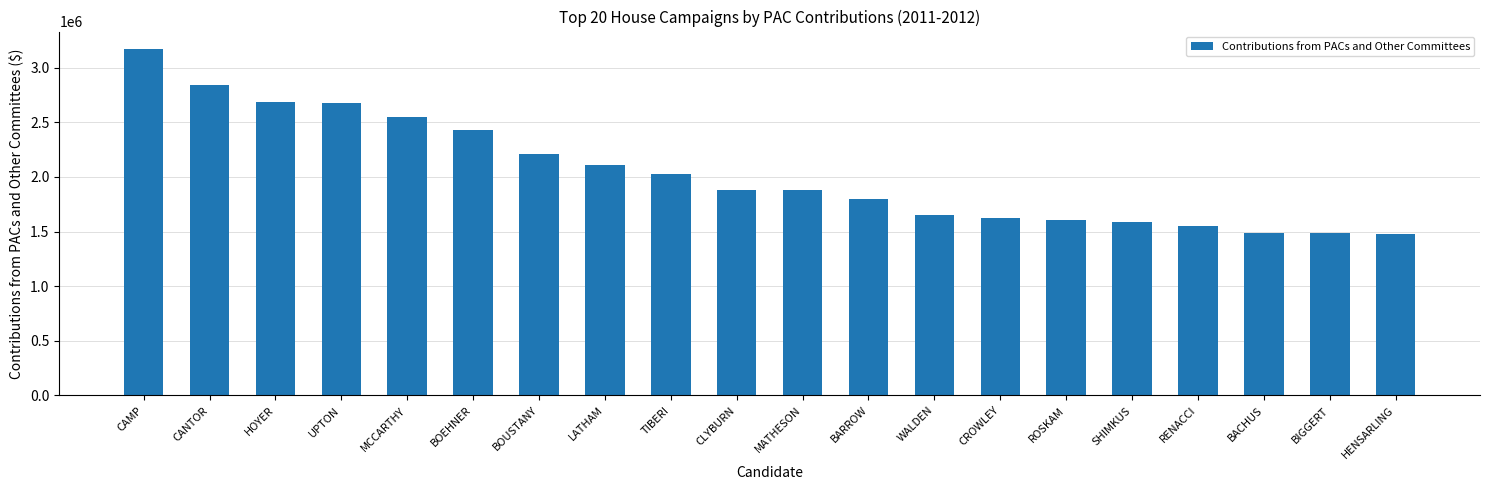

What is the change in value from CROWLEY to ROSKAM?

-19505.0